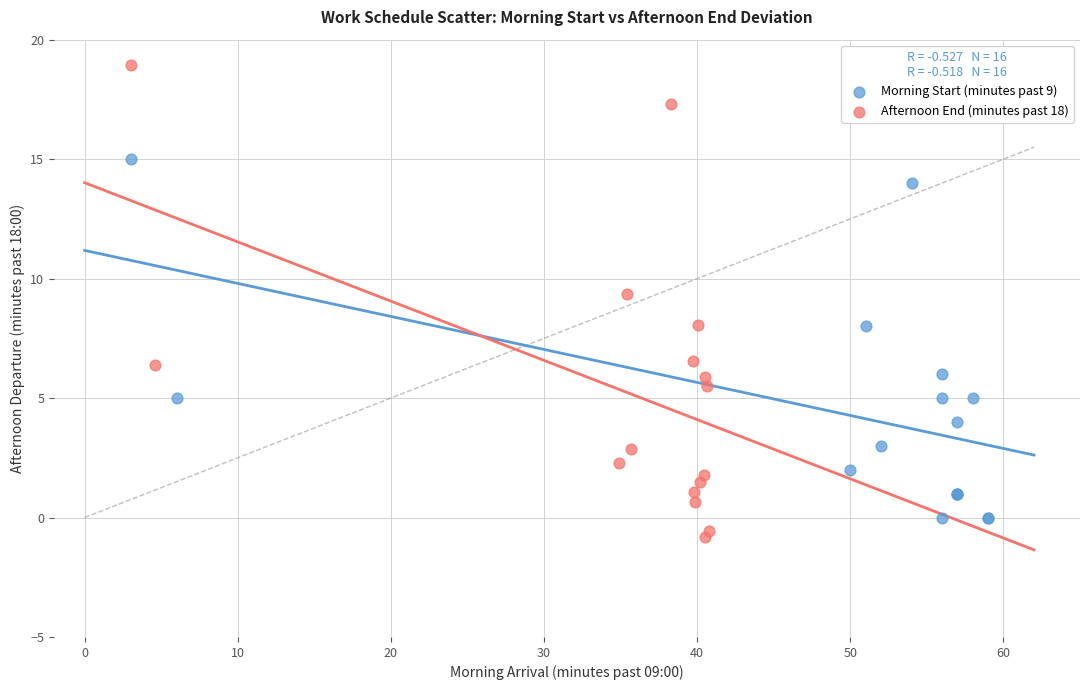

What are all the series names shown in the legend?

Morning Start (minutes past 9), Afternoon End (minutes past 18)